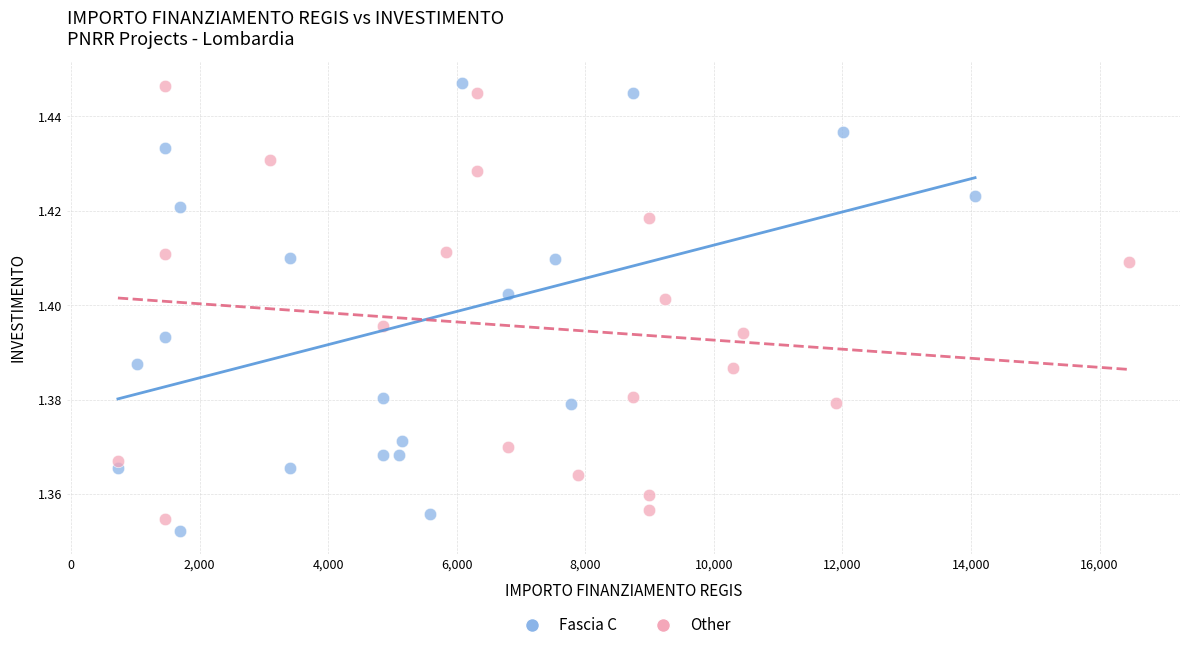

What are all the series names shown in the legend?

Fascia C, Other